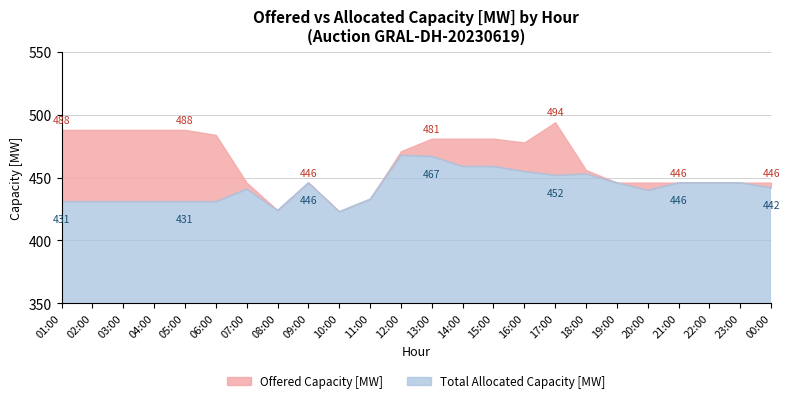

Reading right to left, transcribe all the data shown in this chart.

Offered Capacity [MW]: 00:00=446	23:00=446	22:00=446	21:00=446	20:00=446	19:00=446	18:00=456	17:00=494	16:00=478	15:00=481	14:00=481	13:00=481	12:00=471	11:00=433	10:00=423	09:00=446	08:00=424	07:00=446	06:00=484	05:00=488	04:00=488	03:00=488	02:00=488	01:00=488
Total Allocated Capacity [MW]: 00:00=442	23:00=446	22:00=446	21:00=446	20:00=440	19:00=446	18:00=453	17:00=452	16:00=455	15:00=459	14:00=459	13:00=467	12:00=468	11:00=433	10:00=423	09:00=446	08:00=424	07:00=441	06:00=431	05:00=431	04:00=431	03:00=431	02:00=431	01:00=431